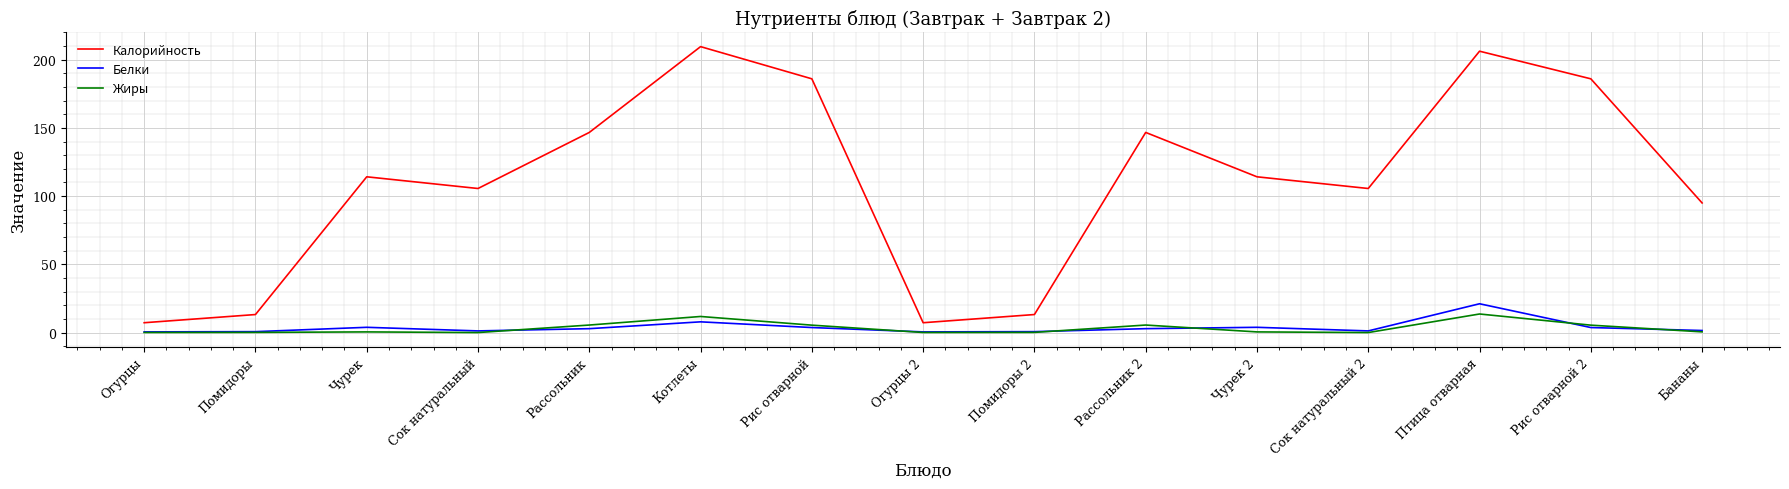

In Калорийность, how many points are higher than both neighbors (excluding endpoints)?

4